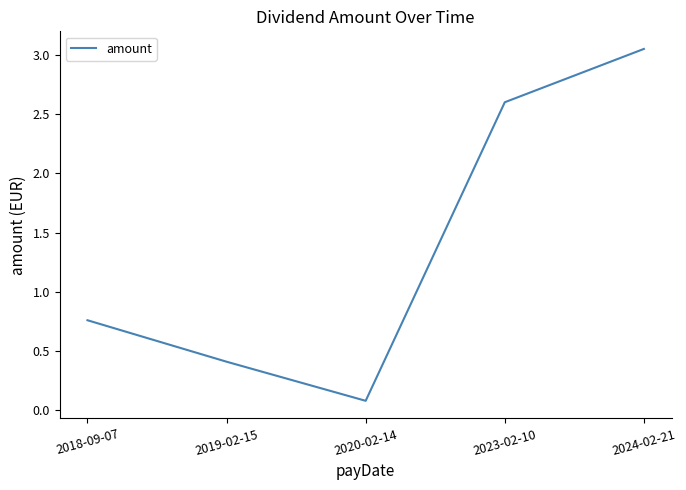

What is the difference between the values at 2023-02-10 and 2020-02-14?

2.5